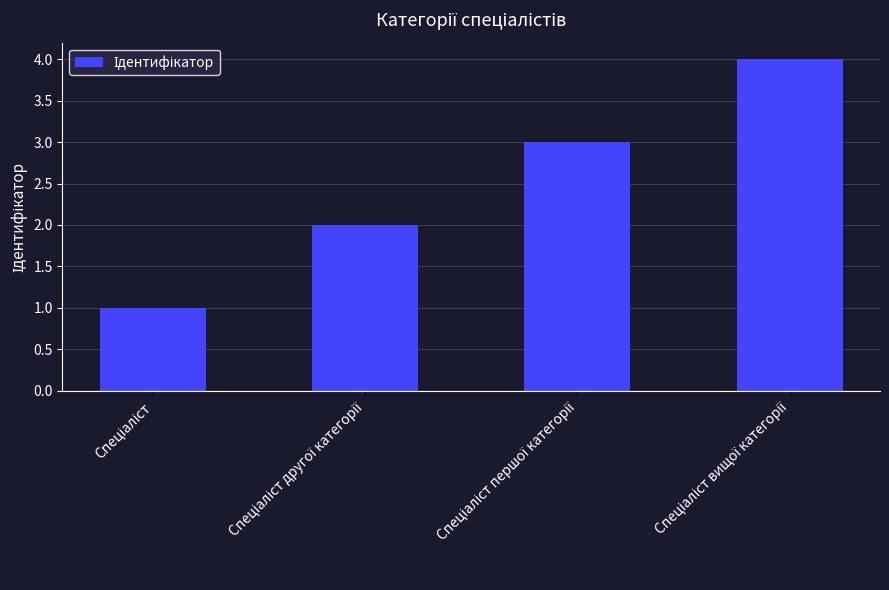

Count the values in the range 2 to 4.

3